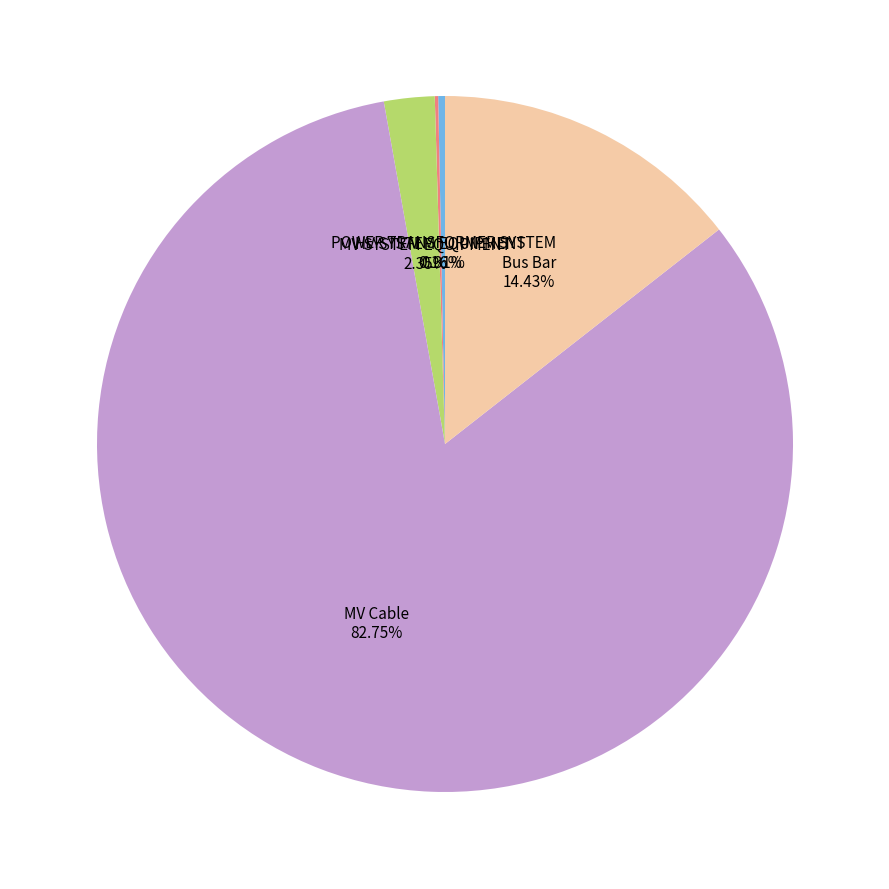

What percentage is the MV SYSTEM EQUIPMENT slice, to the nearest percent?

2%